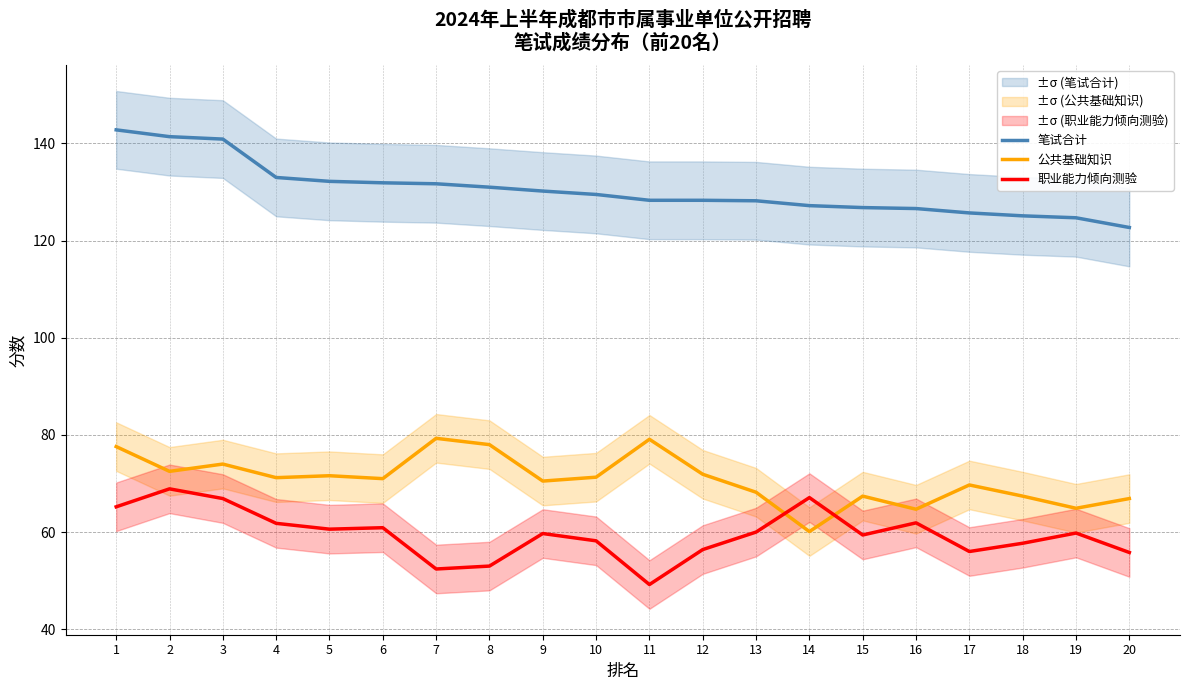

What is the average value of the 笔试合计 series?

130.4